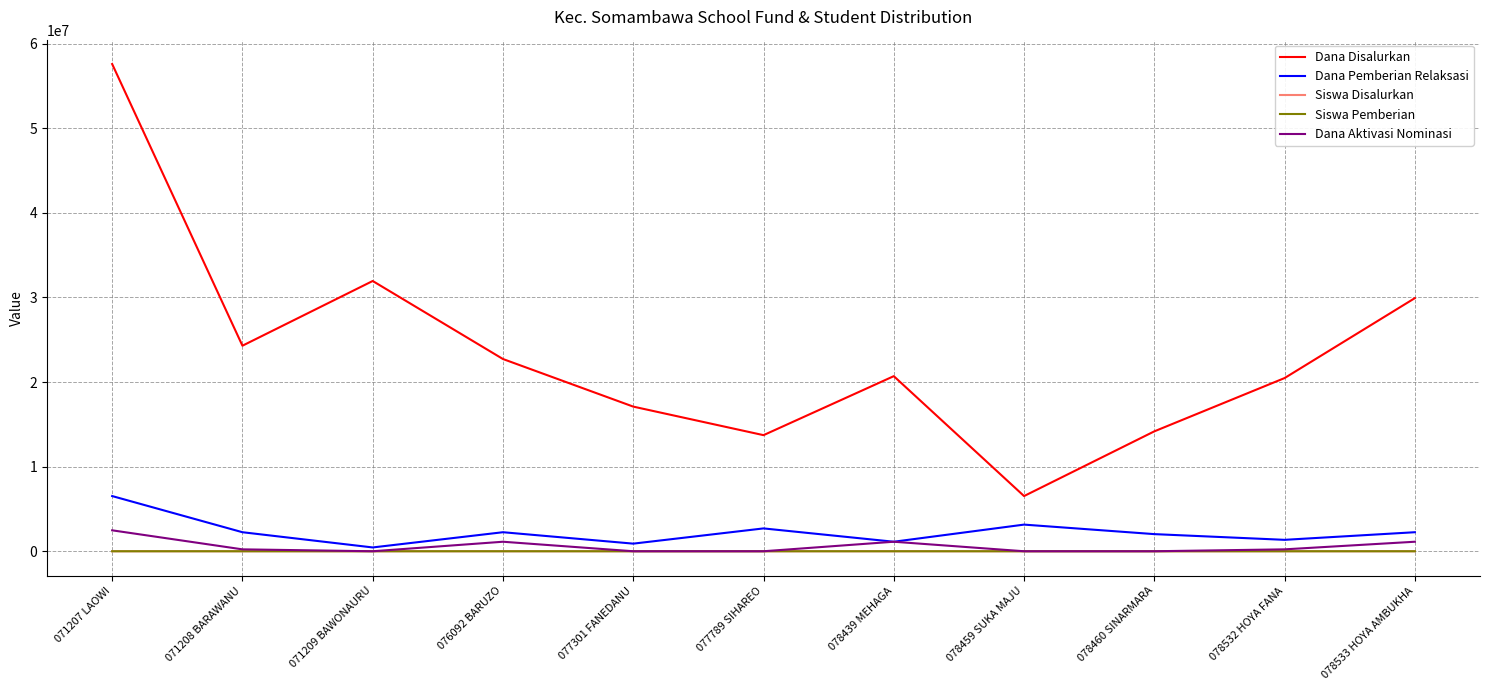

What are all the series names shown in the legend?

Dana Disalurkan, Dana Pemberian Relaksasi, Siswa Disalurkan, Siswa Pemberian, Dana Aktivasi Nominasi